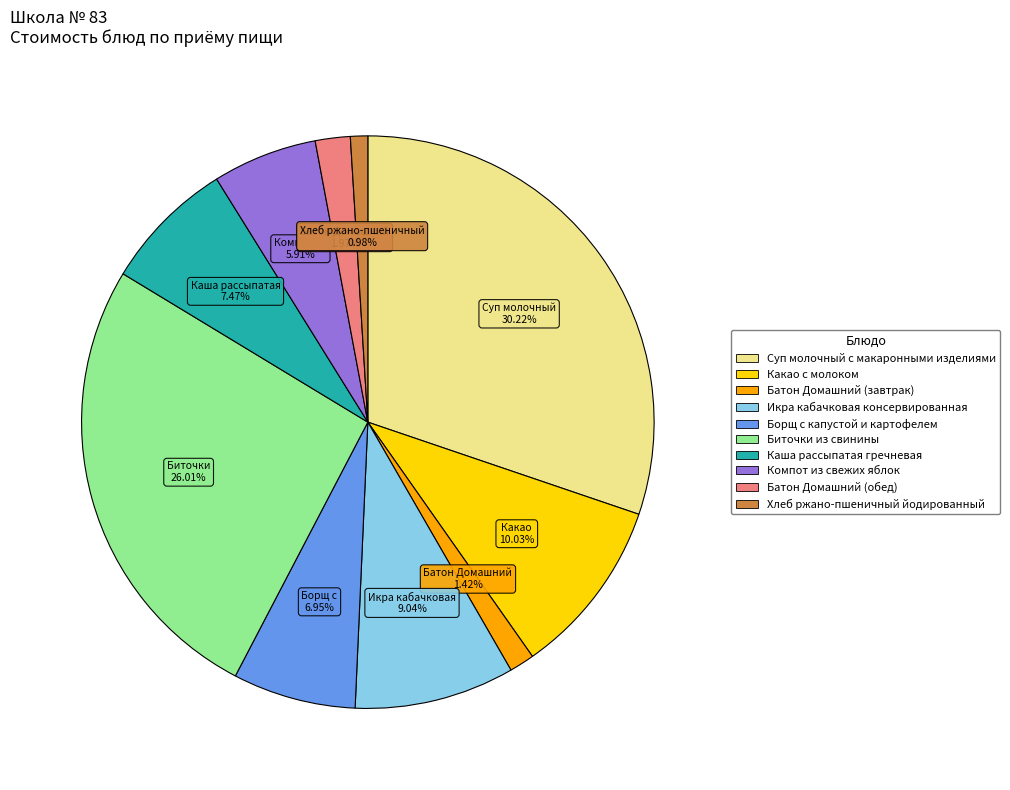

What percentage is the Какао с молоком slice, to the nearest percent?

10%